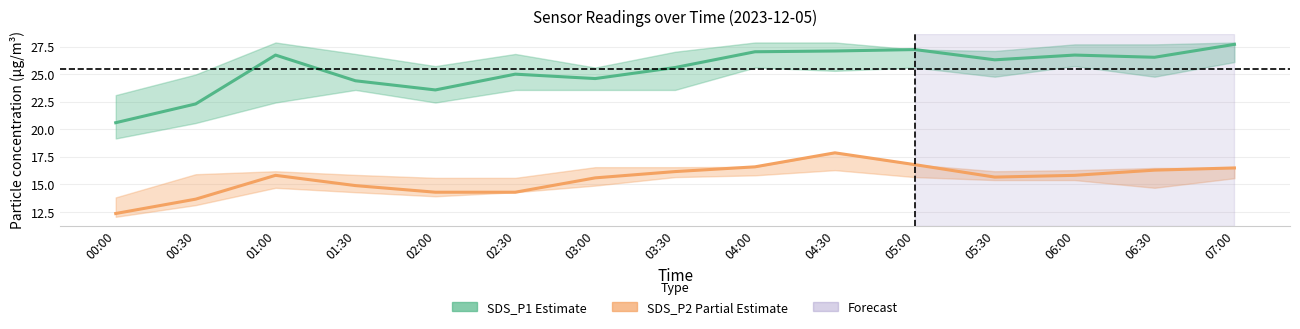

True or false: SDS_P2 Partial Estimate and SDS_P1 Estimate intersect in this chart.

False